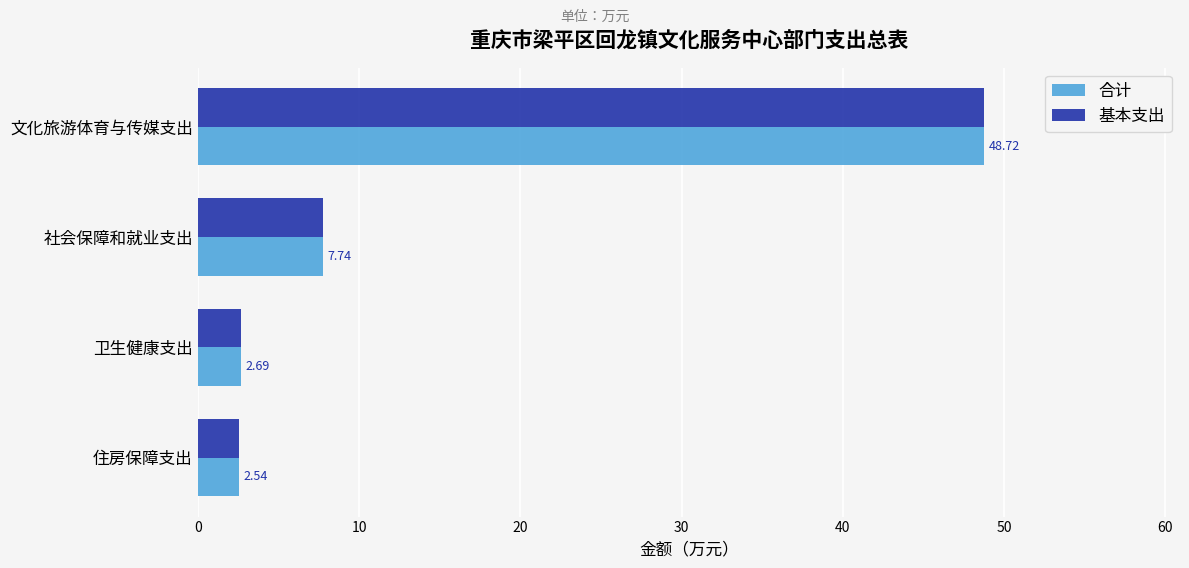

List the labels in order of 基本支出 value, smallest first.

住房保障支出, 卫生健康支出, 社会保障和就业支出, 文化旅游体育与传媒支出